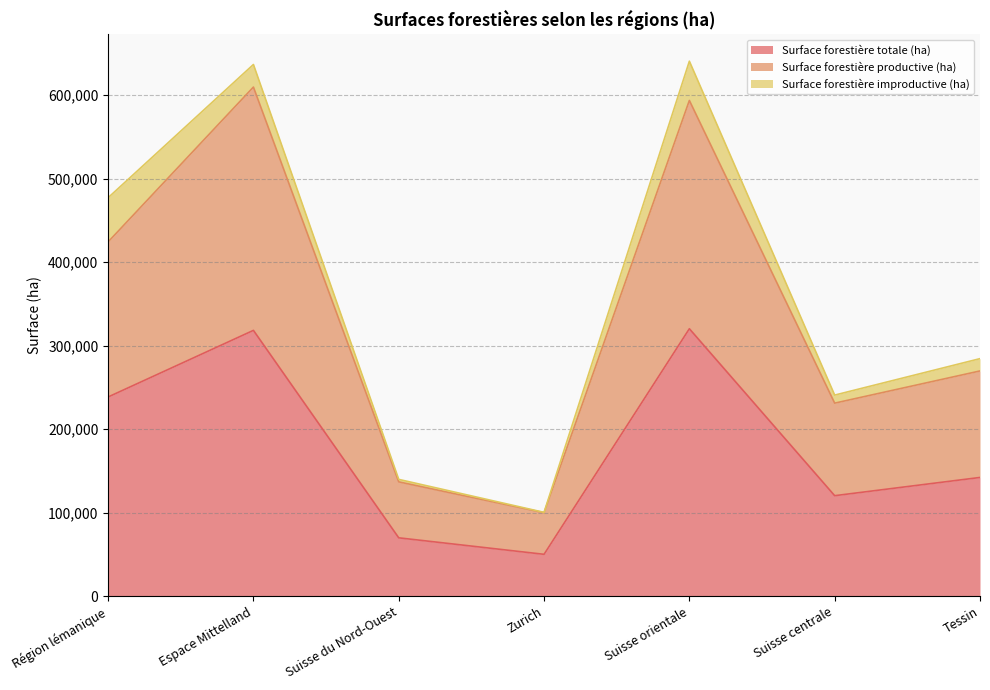

At which label does Surface forestière totale (ha) reach its minimum?

Zurich